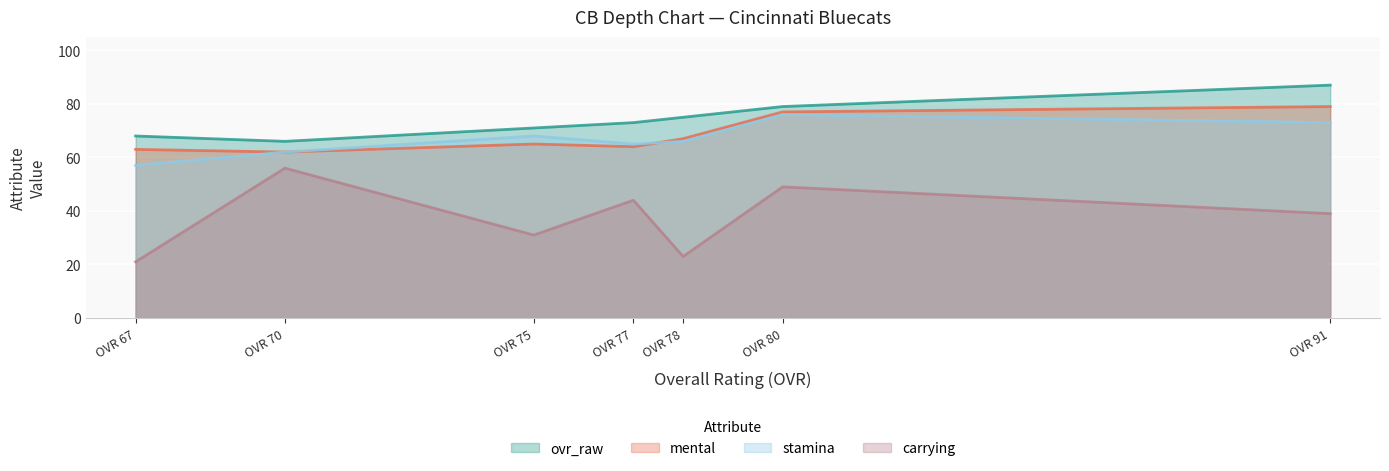

What is the greatest value displayed?

87